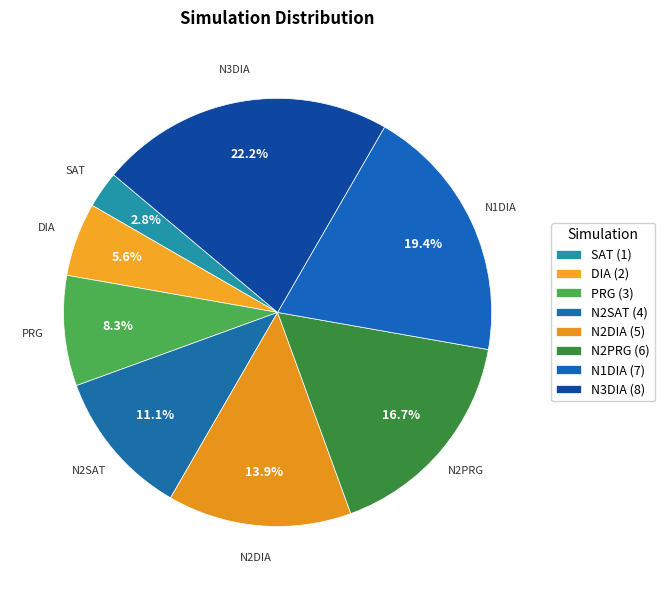

What portion of the pie excludes N1DIA?

80.6%